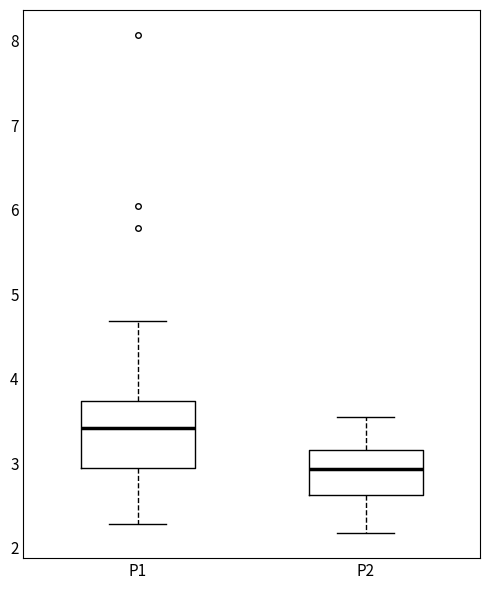

Which box's median line is the lowest?

P2